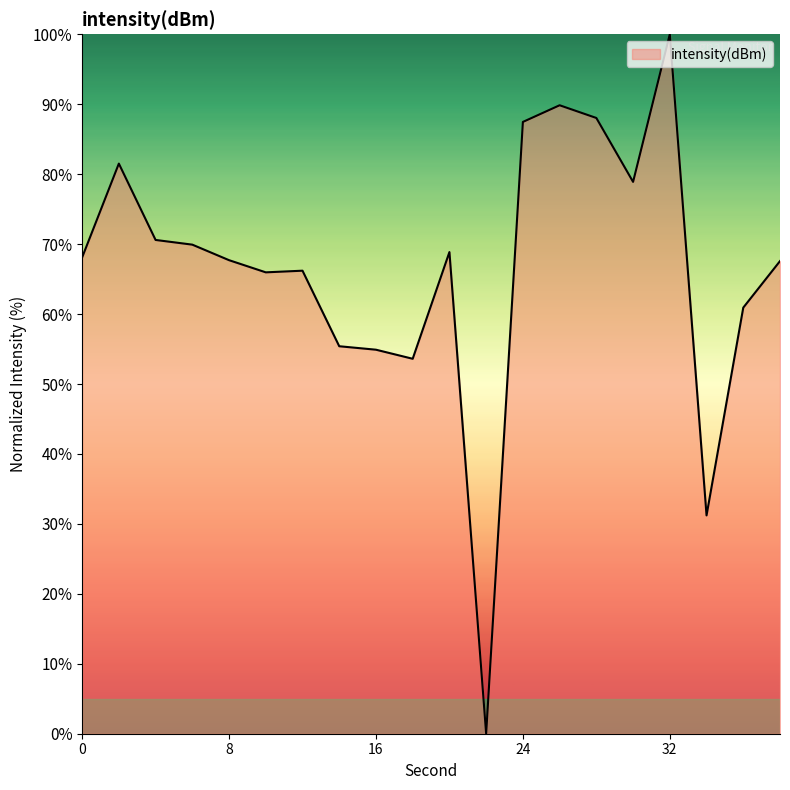

What is the maximum value shown in the chart?

100.0